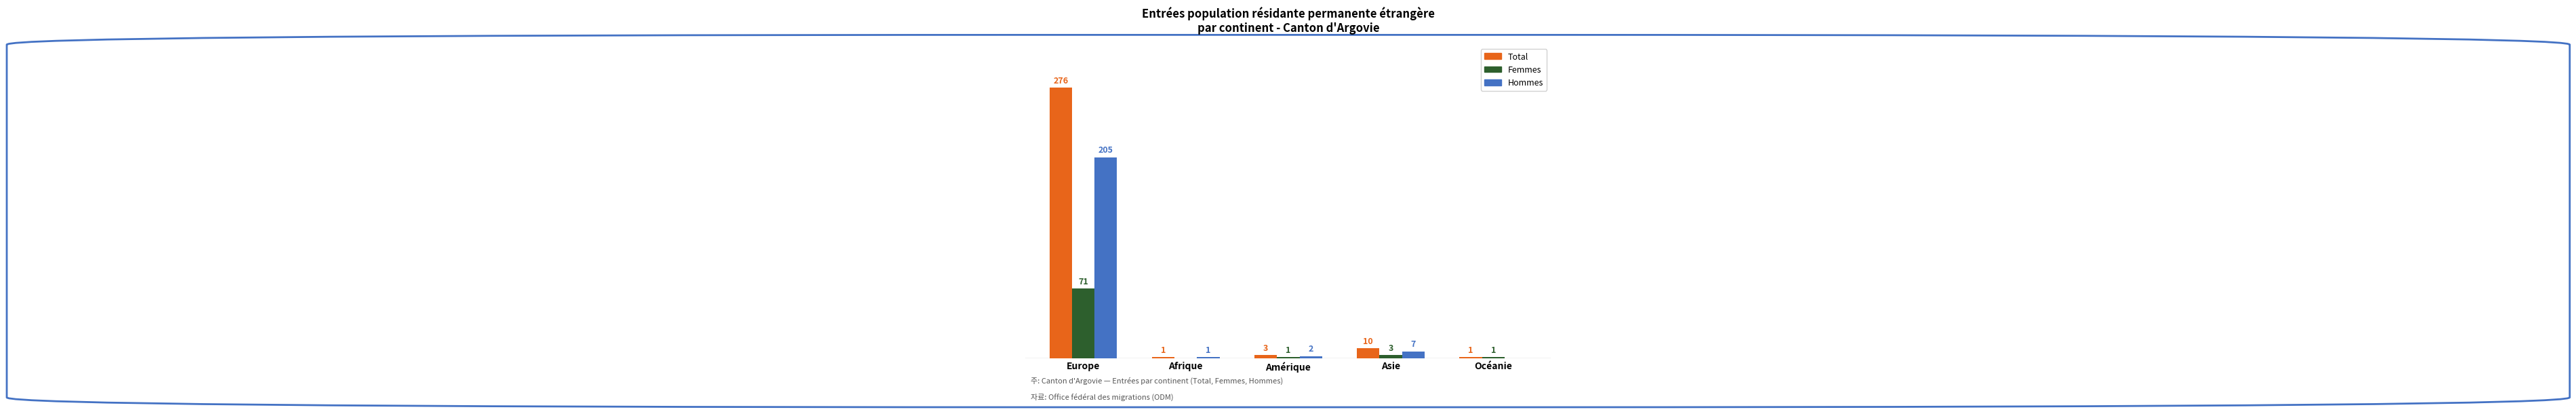

Which series has the largest range (max minus min)?

Total